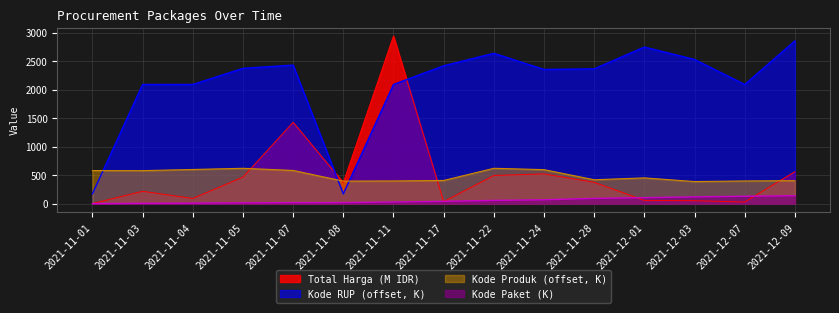

What is the sum of all Kode Paket values?

832.1